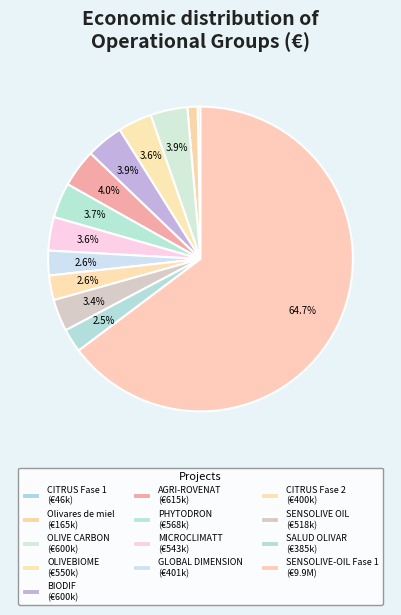

To the nearest percent, what is the difference between the largest and smallest slice percentages?

64%